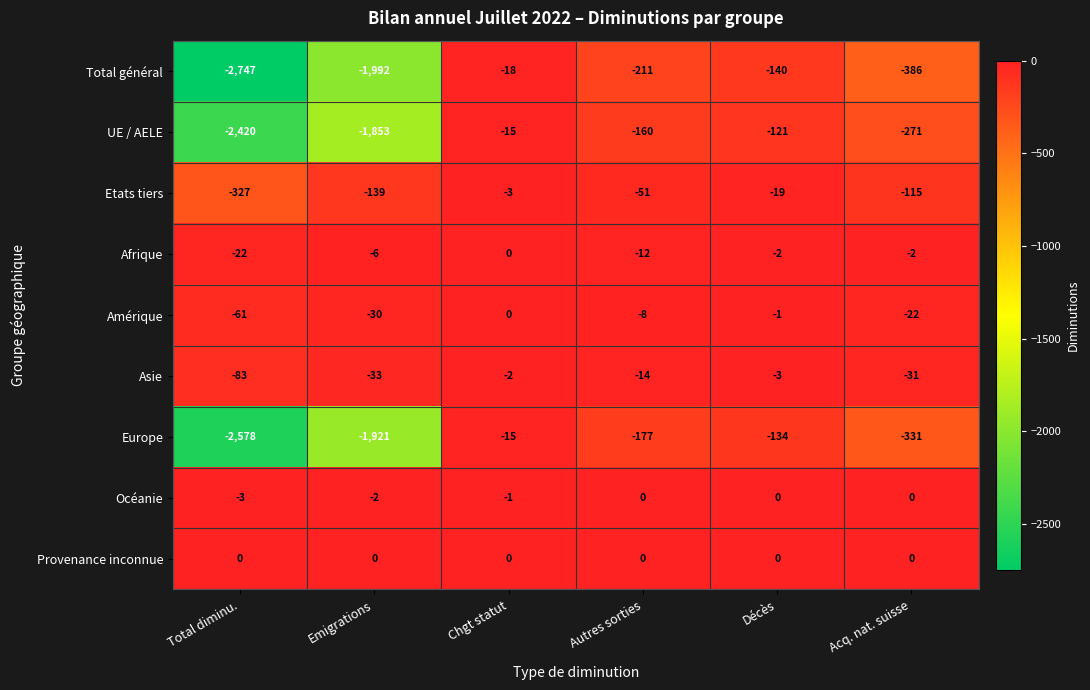

What is the spread (max minus min) of values at Chgt statut?

18